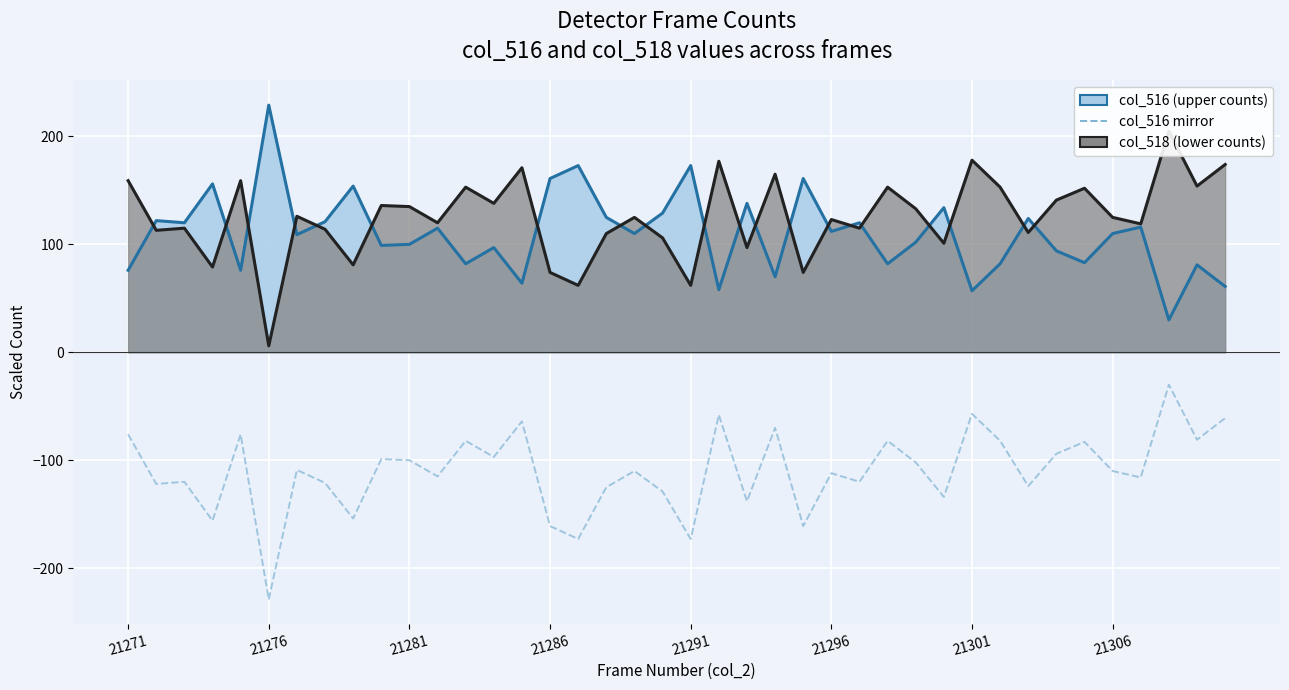

True or false: col_516 mirror and col_516 (upper counts) intersect in this chart.

False